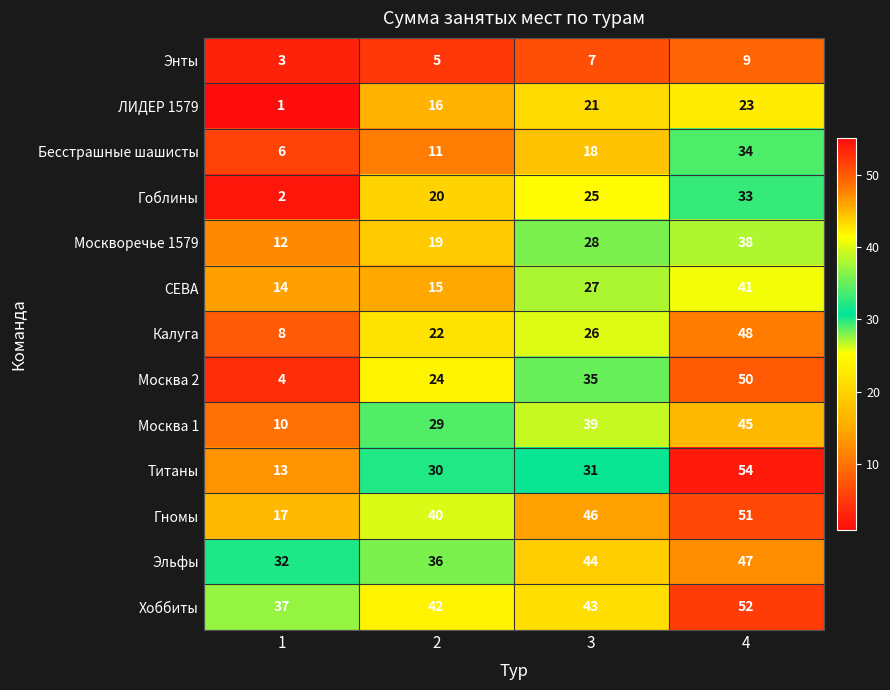

What is the difference between the maximum and minimum values in the Москва 2 series?

46